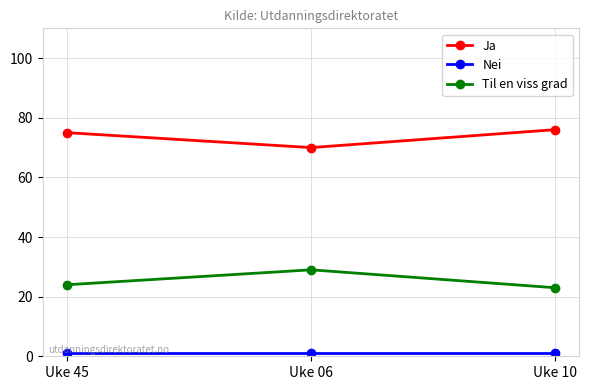

The value of Til en viss grad at Uke 06 is 6. True or false?

False